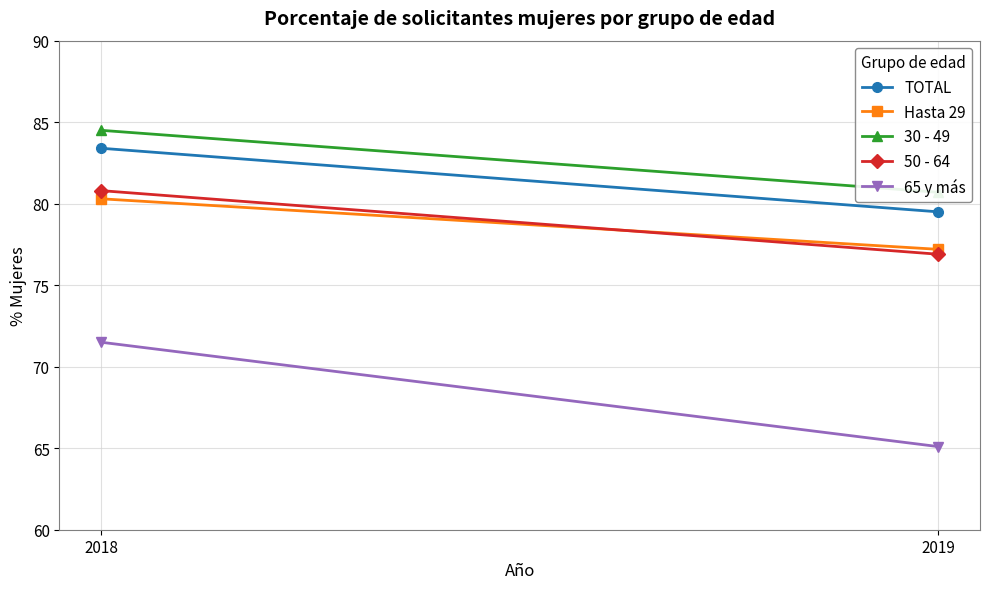

The value of Hasta 29 at 2018 is 55.1. True or false?

False